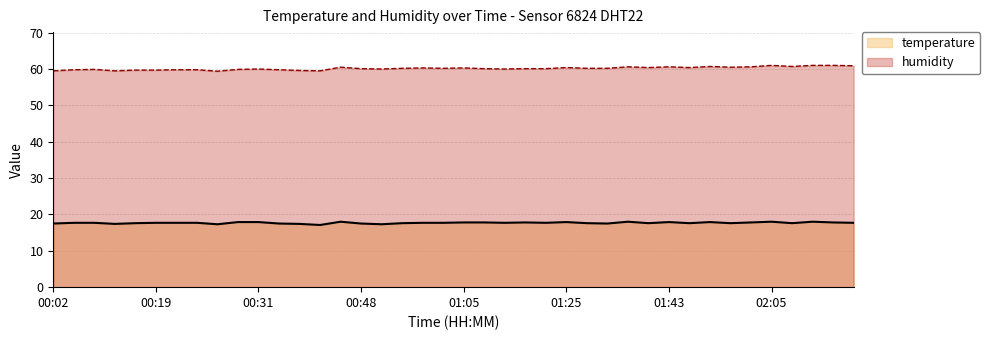

Reading left to right, what are all the values shown in this chart?

temperature: 17.5	17.7	17.7	17.4	17.6	17.7	17.7	17.7	17.3	17.9	17.9	17.5	17.4	17.1	18.0	17.5	17.3	17.6	17.7	17.7	17.8	17.8	17.7	17.8	17.7	17.9	17.6	17.5	18.0	17.6	17.9	17.6	17.9	17.6	17.8	18.0	17.6	18.0	17.8	17.7
humidity: 59.5	59.8	59.9	59.5	59.7	59.7	59.8	59.8	59.4	59.9	60.0	59.8	59.6	59.5	60.5	60.1	60.0	60.2	60.3	60.2	60.3	60.1	60.0	60.1	60.1	60.4	60.2	60.2	60.6	60.4	60.6	60.4	60.7	60.5	60.6	61.0	60.7	61.0	61.0	60.9